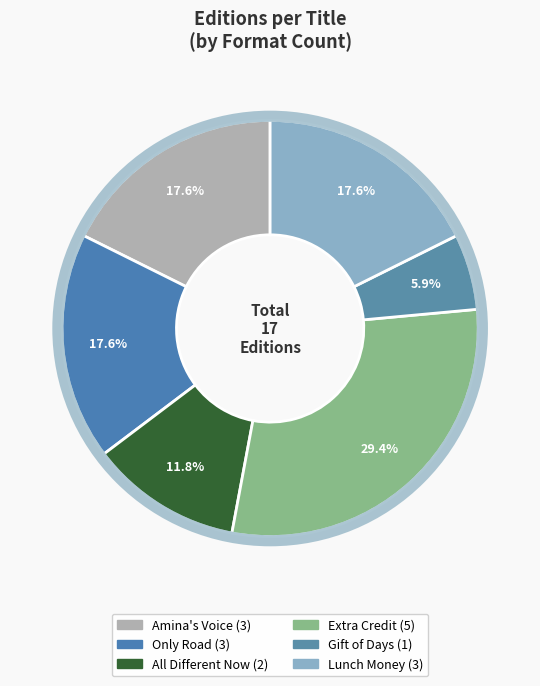

To the nearest percent, what percentage of the pie is All Different Now?

12%